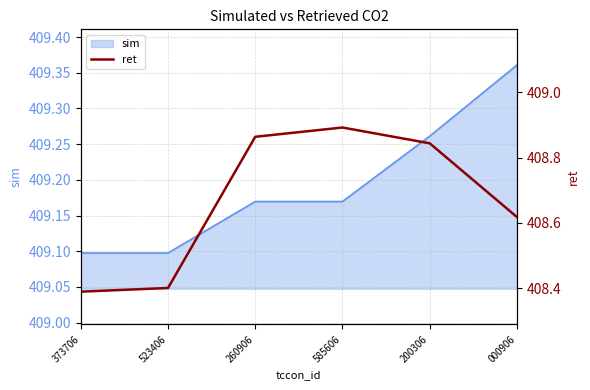

Is it true that sim equals 626.5 at 523406?

False